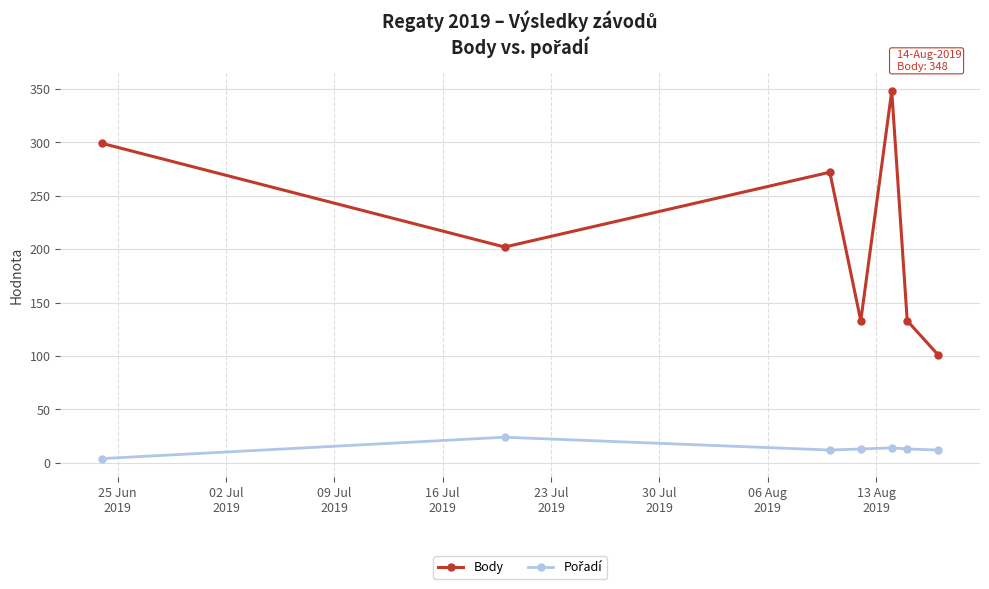

What is the difference between the second highest and minimum values in the Body series?

198